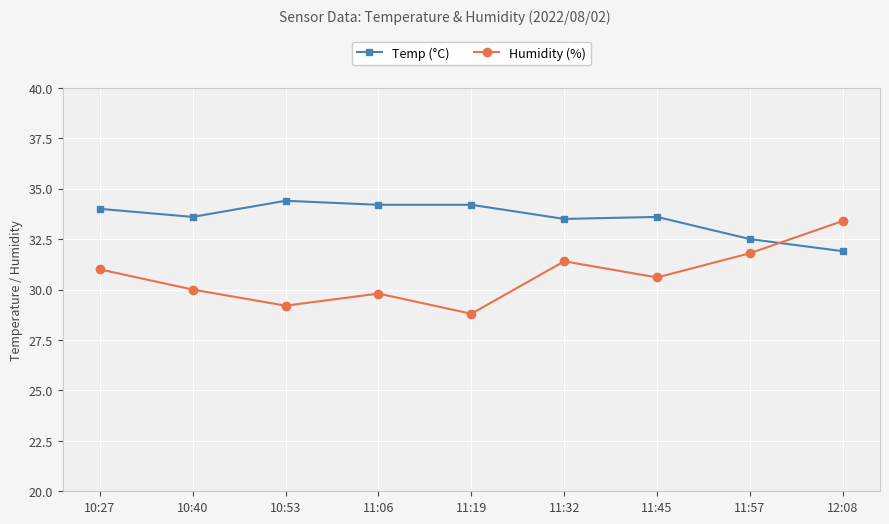

Where is the first local maximum for Temp (°C)?

10:53